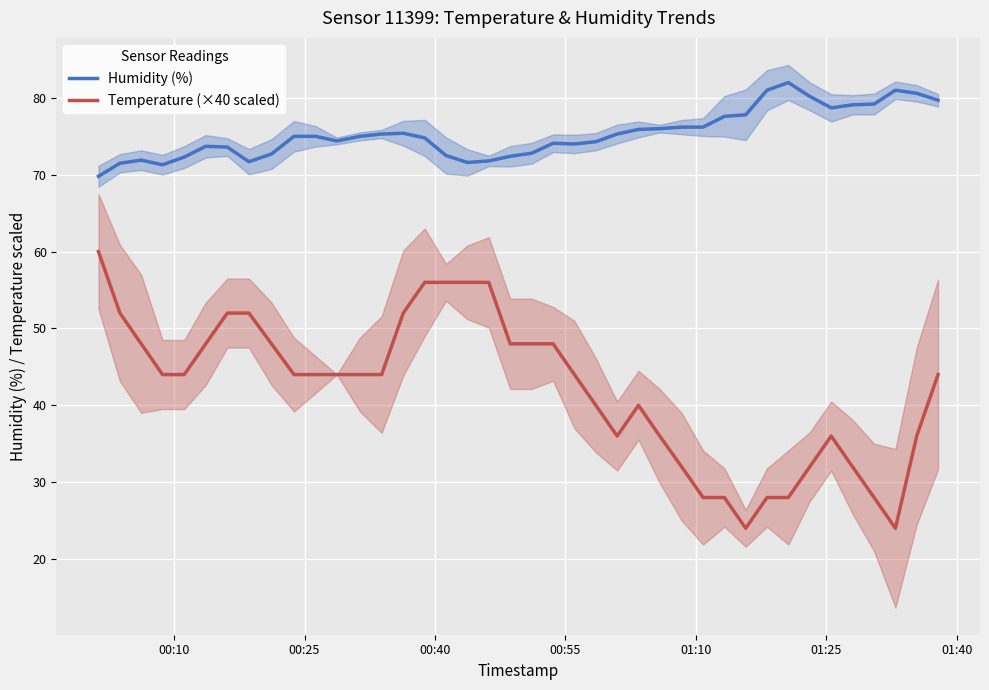

What is the lowest value of the Humidity (%) series?

69.8